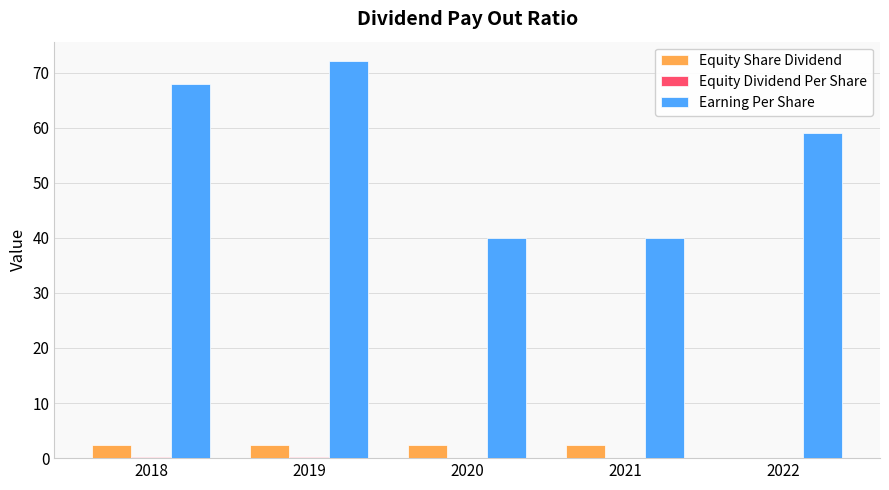

Count the number of categories in the chart.

5